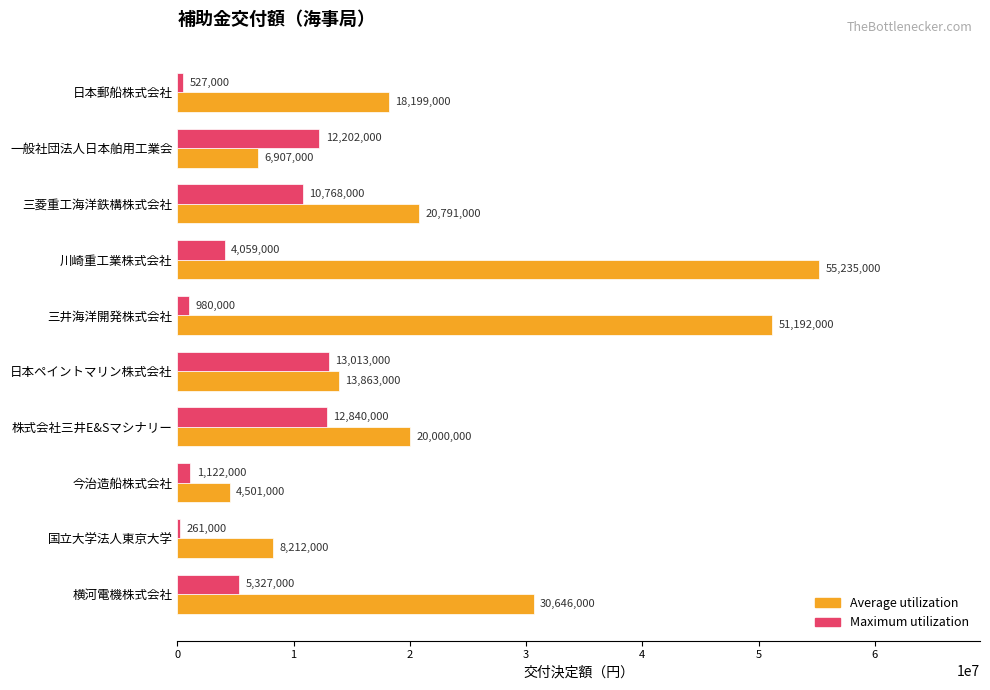

Rank the series by their maximum value, from highest to lowest.

Average utilization, Maximum utilization